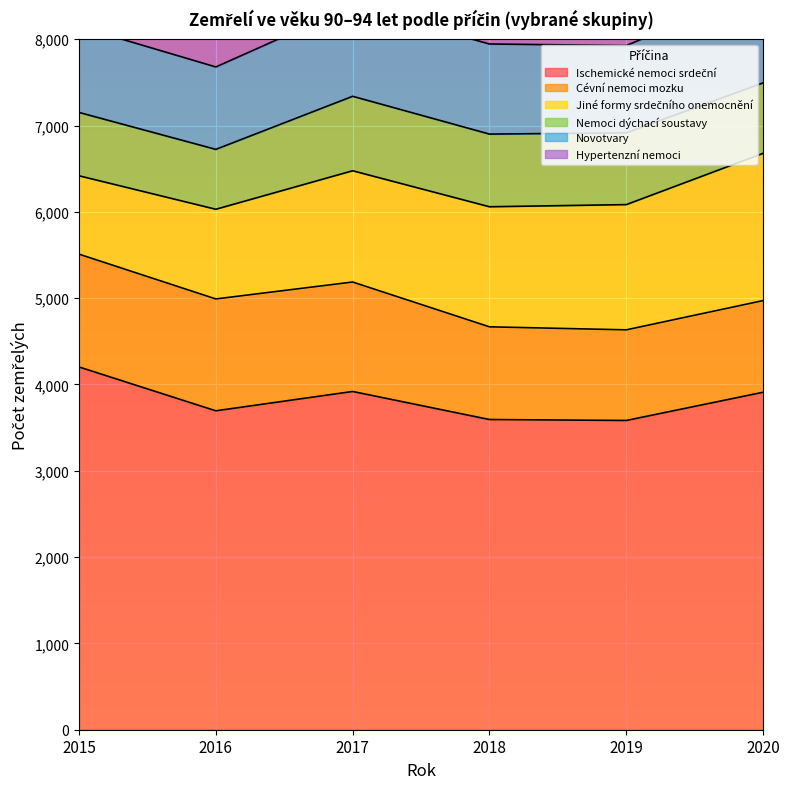

Rank the series at 2017 from highest to lowest value.

Ischemické nemoci srdeční, Jiné formy srdečního onemocnění, Cévní nemoci mozku, Novotvary, Nemoci dýchací soustavy, Hypertenzní nemoci